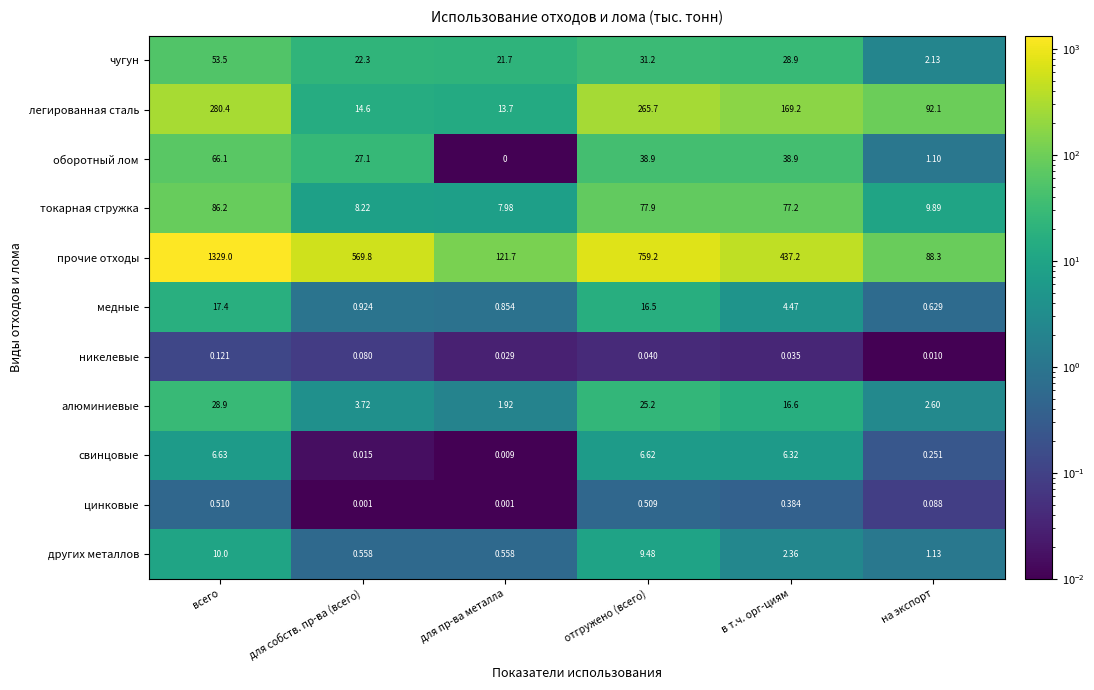

Rank the series by their maximum value, from lowest to highest.

никелевые, цинковые, свинцовые, других металлов, медные, алюминиевые, чугун, оборотный лом, токарная стружка, легированная сталь, прочие отходы